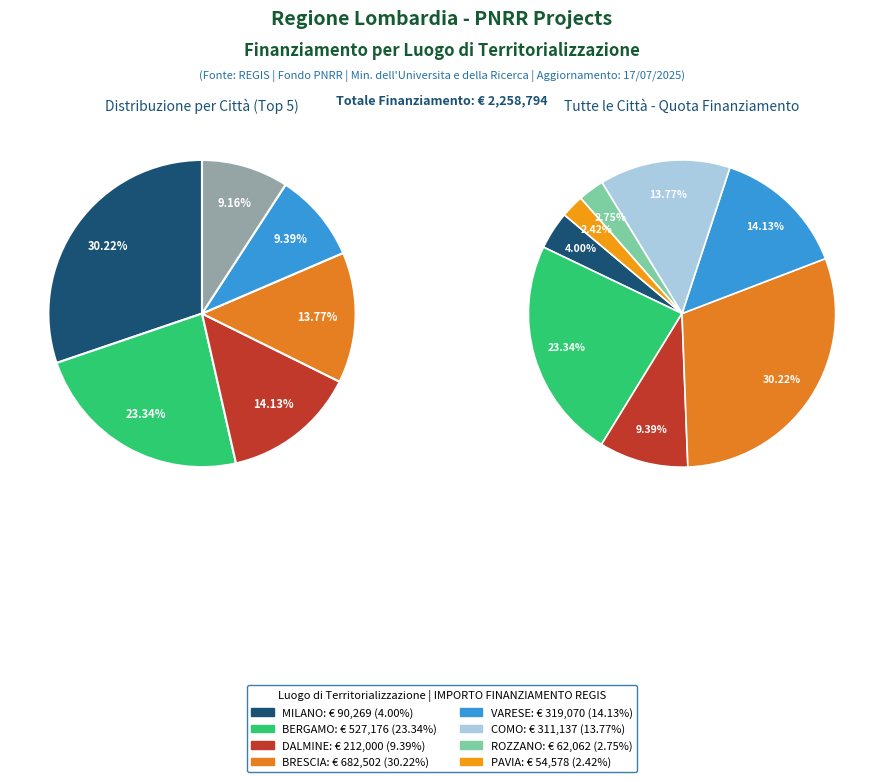

True or false: 28 accounts for 9% of the total.

False